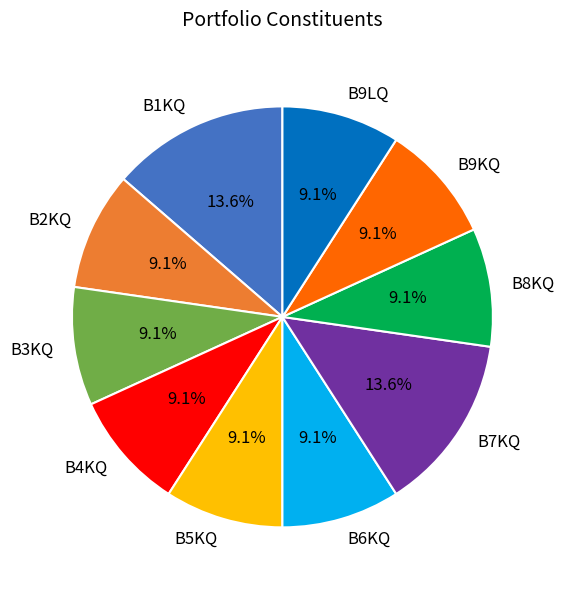

Does B8KQ represent more than half of the total?

No